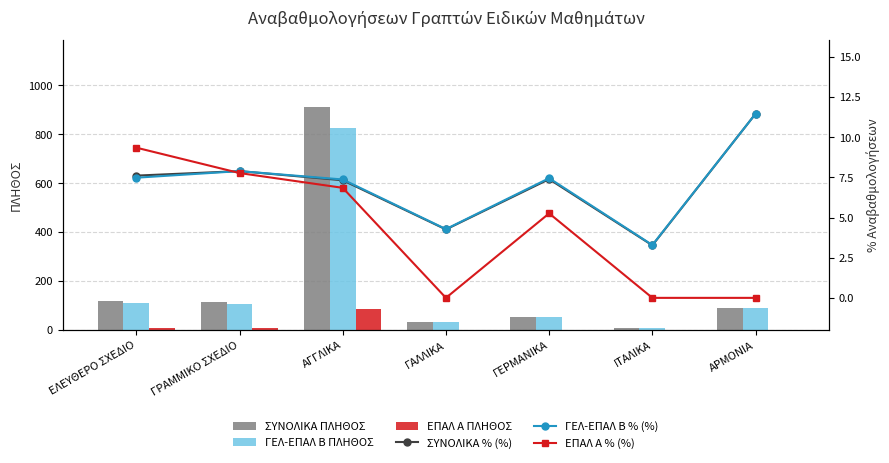

True or false: ΓΕΛ-ΕΠΑΛ Β % (%) has a value of 5.3 at ΑΡΜΟΝΙΑ.

False